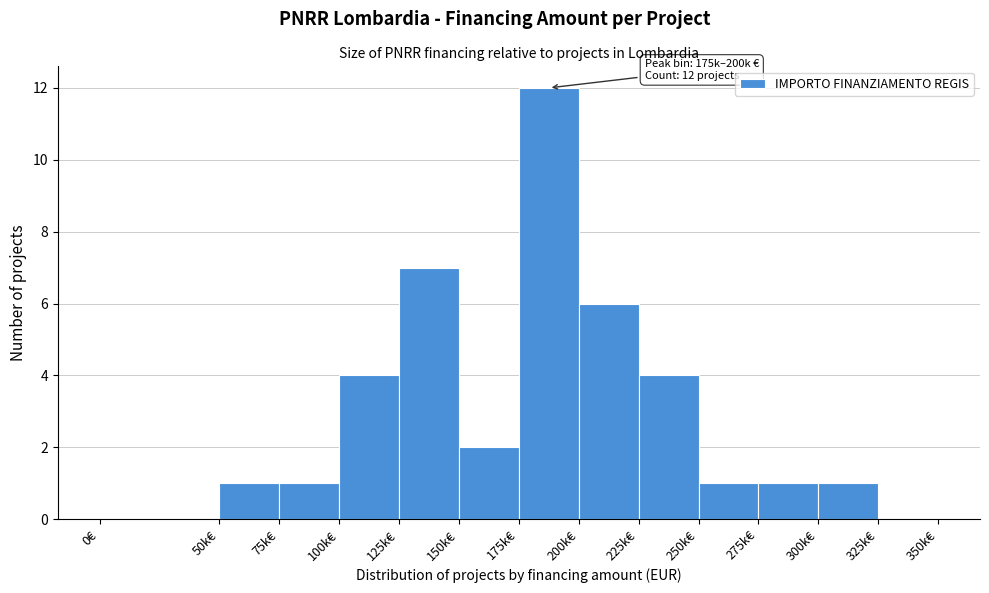

Reading left to right, transcribe all the data shown in this chart.

0€=0	50k€=1	75k€=1	100k€=4	125k€=7	150k€=2	175k€=12	200k€=6	225k€=4	250k€=1	275k€=1	300k€=1	325k€=0